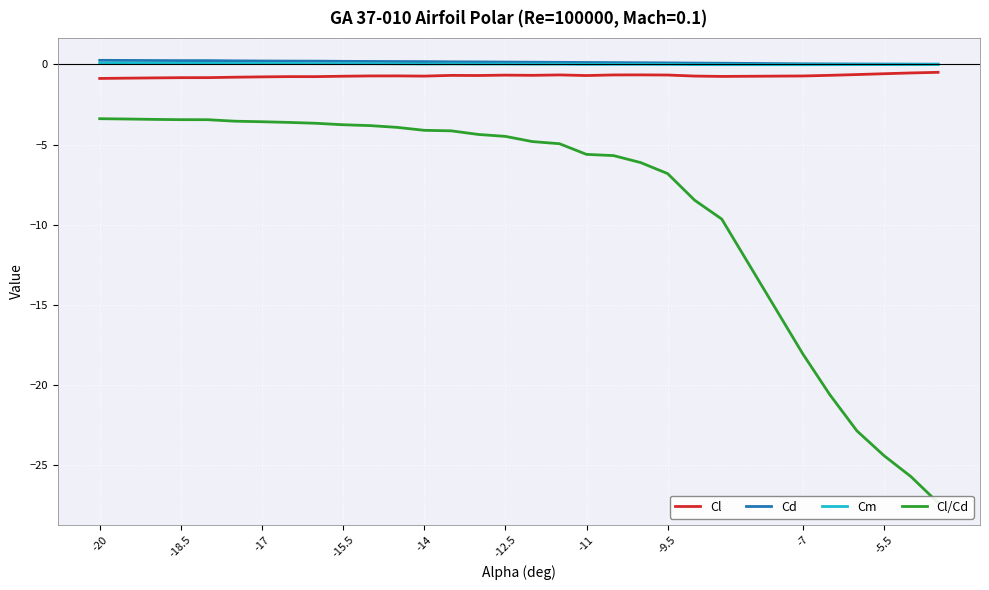

True or false: Cl and Cm intersect in this chart.

False